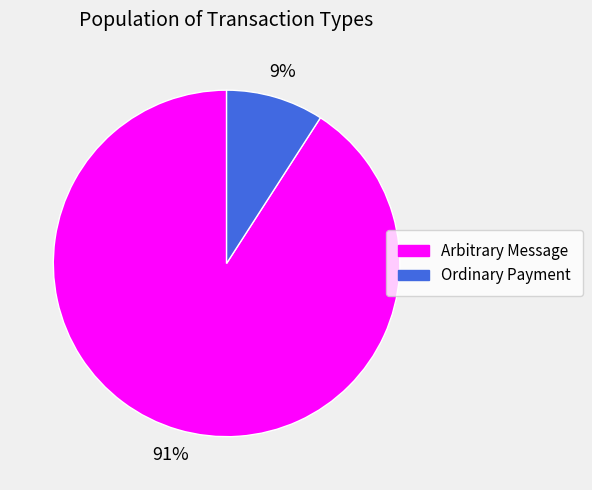

Count the number of slices in the pie.

2